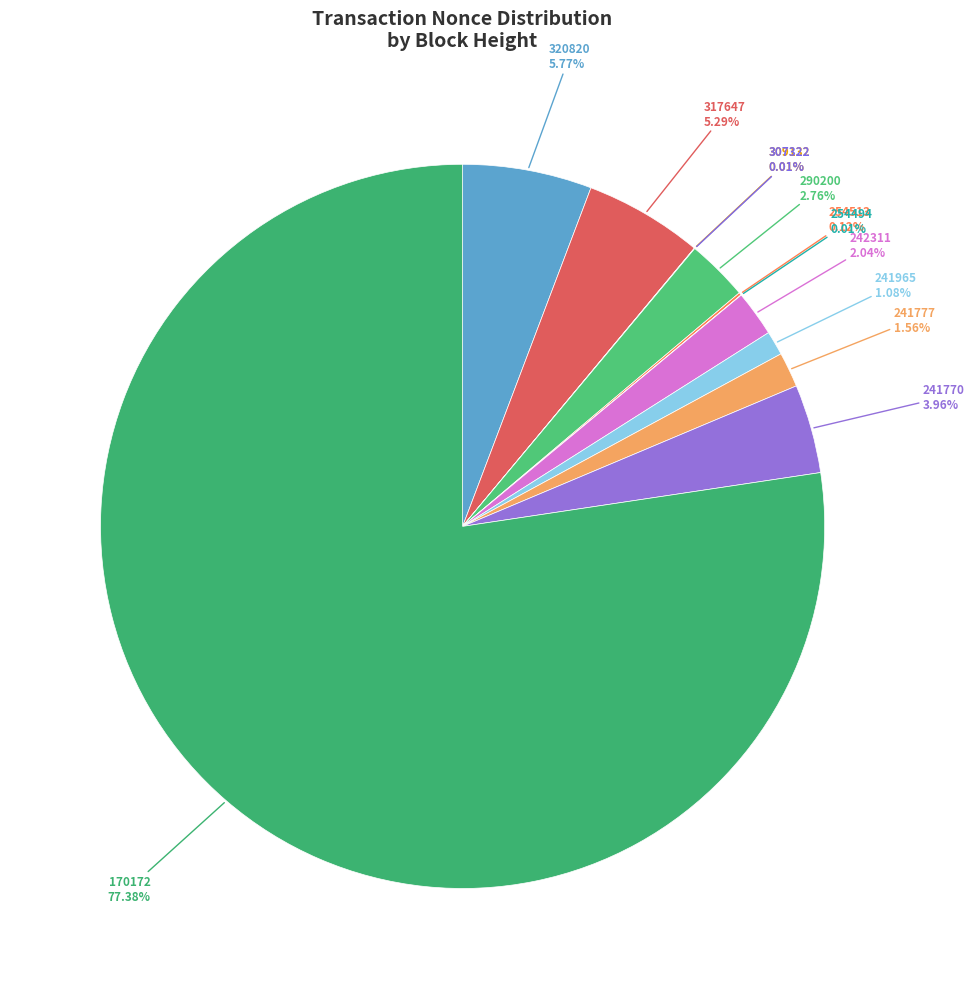

Between 241965 and 290200, which is larger?

290200